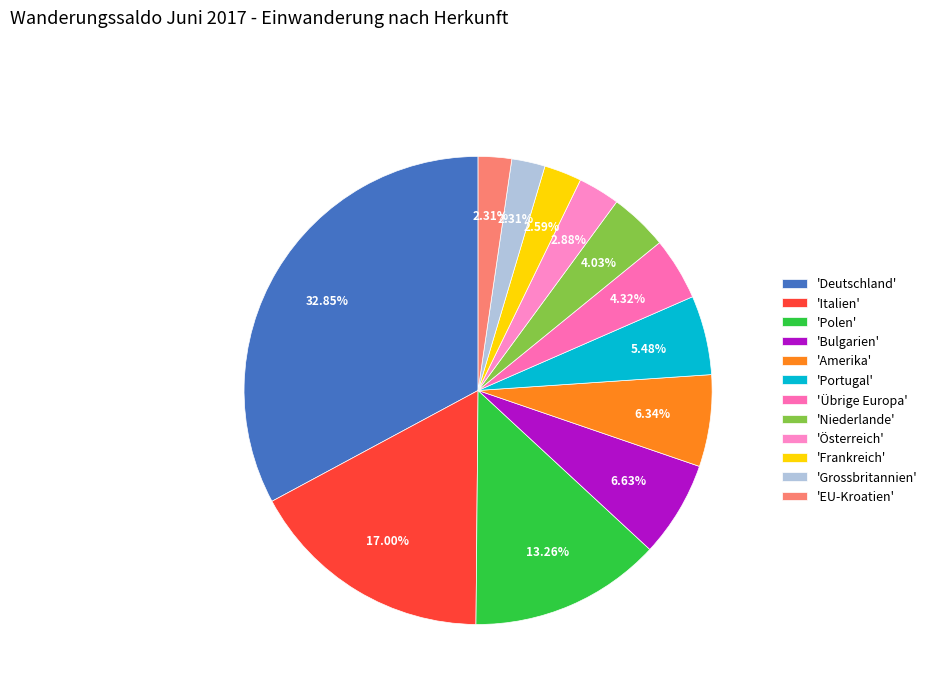

Rank the categories by value from highest to lowest.

Deutschland, Italien, Polen, Bulgarien, Amerika, Portugal, Übrige Europa, Niederlande, Österreich, Frankreich, Grossbritannien, EU-Kroatien